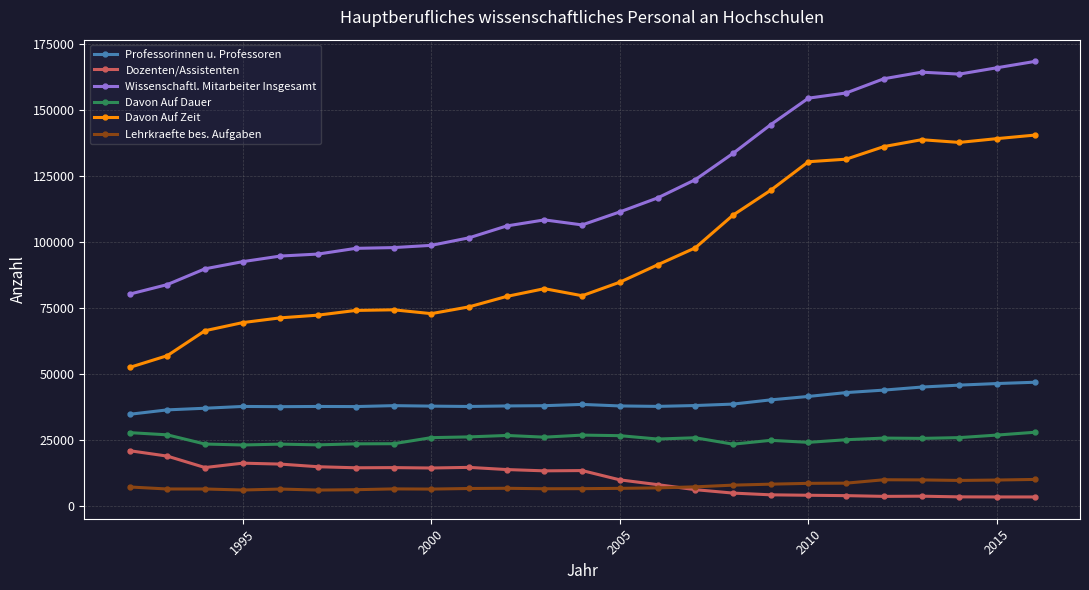

What is the greatest value displayed?

168319